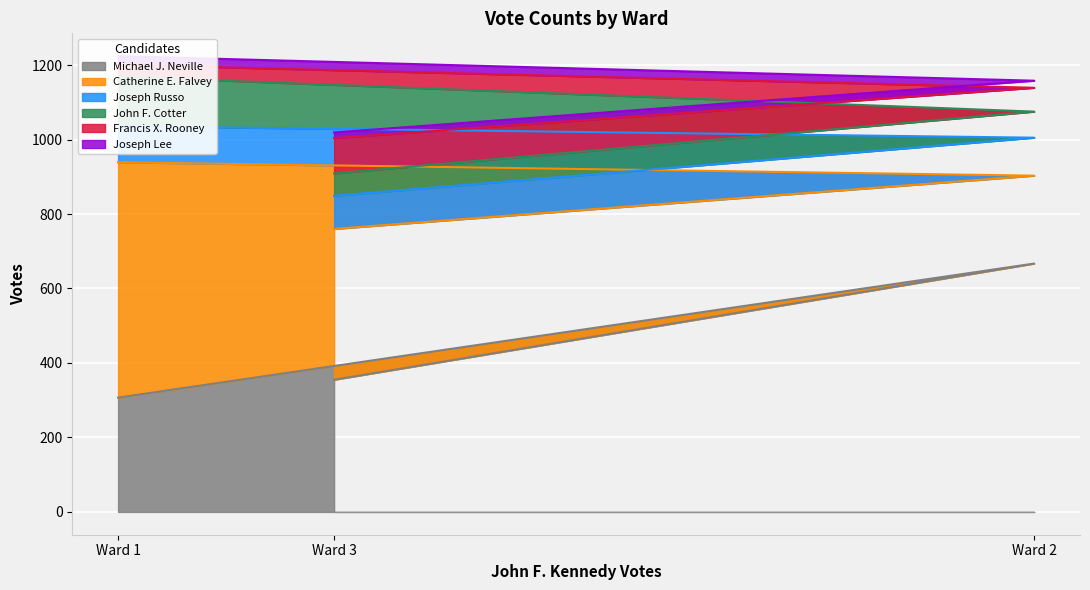

Reading left to right, list all the values displayed in this chart.

Michael J. Neville: Ward 1=307	Ward 2=667	Ward 3=355
Catherine E. Falvey: Ward 1=632	Ward 2=236	Ward 3=405
Joseph Russo: Ward 1=97	Ward 2=102	Ward 3=89
John F. Cotter: Ward 1=133	Ward 2=70	Ward 3=60
Francis X. Rooney: Ward 1=32	Ward 2=64	Ward 3=95
Joseph Lee: Ward 1=23	Ward 2=19	Ward 3=15